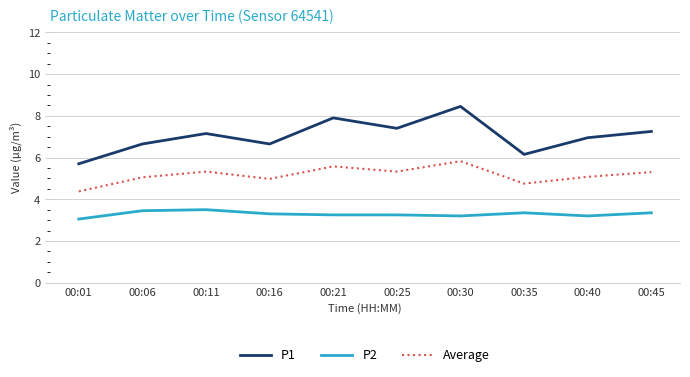

At which category is the sum across all series the highest?

00:30